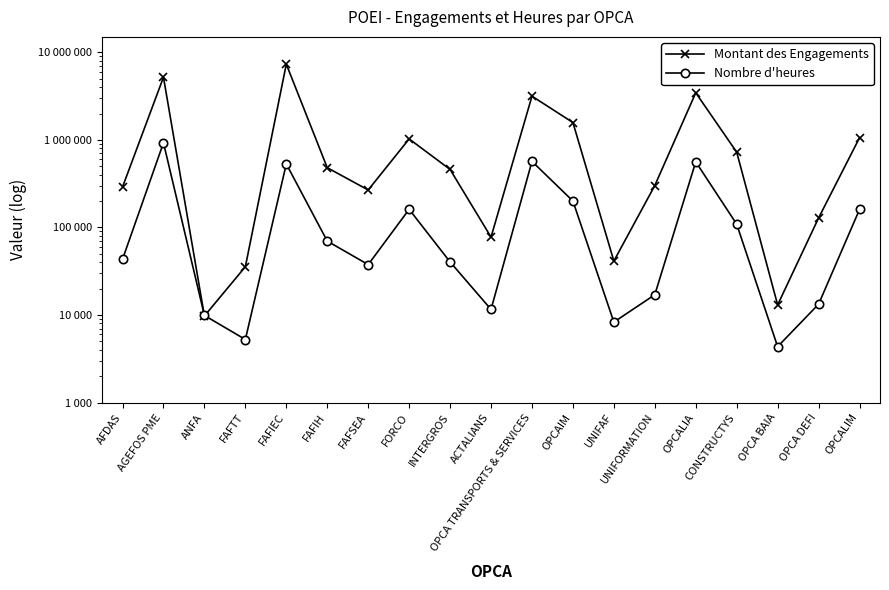

At which label is Montant des Engagements closest to 3664168?

OPCALIA